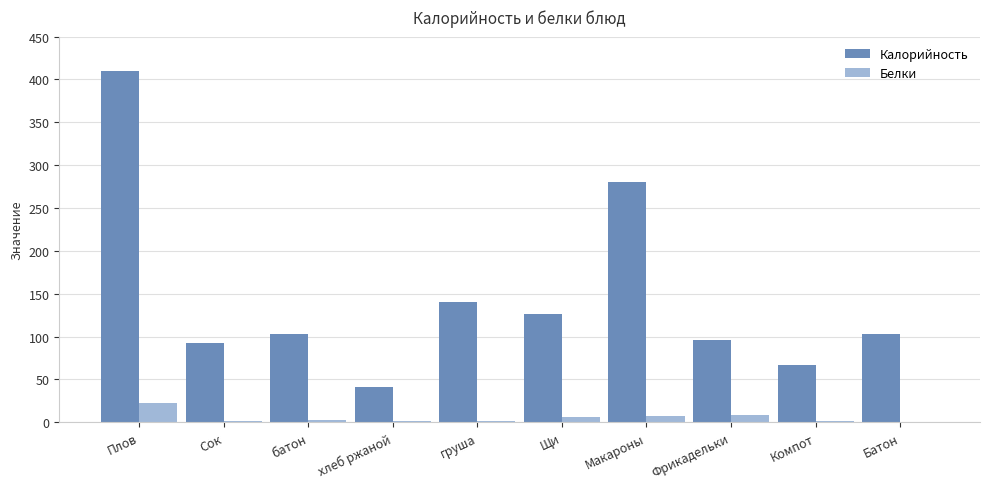

What is the sum of all Калорийность values?

1458.0